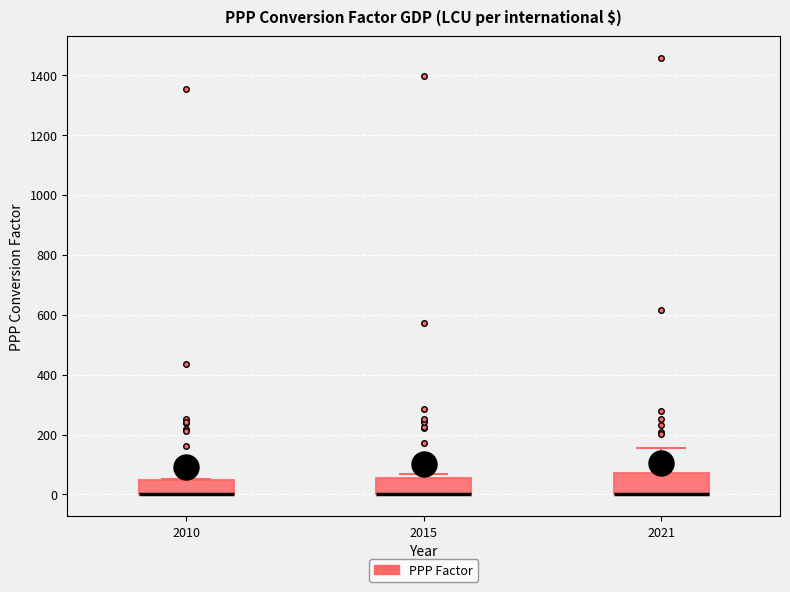

Reading left to right, read every box against the y-axis: the position of its median line, the range the box covers, and the ends of its whiskers. The values are not printed on the chart, so give them approximately, as read against the axis.

2010: median 0 (drawn on the box's lower edge), box 0 to 40, whiskers 0 to 60
2015: median 0 (drawn on the box's lower edge), box 0 to 60, whiskers 0 to 60 (just above the box's upper edge)
2021: median 0 (drawn on the box's lower edge), box 0 to 80, whiskers 0 to 160